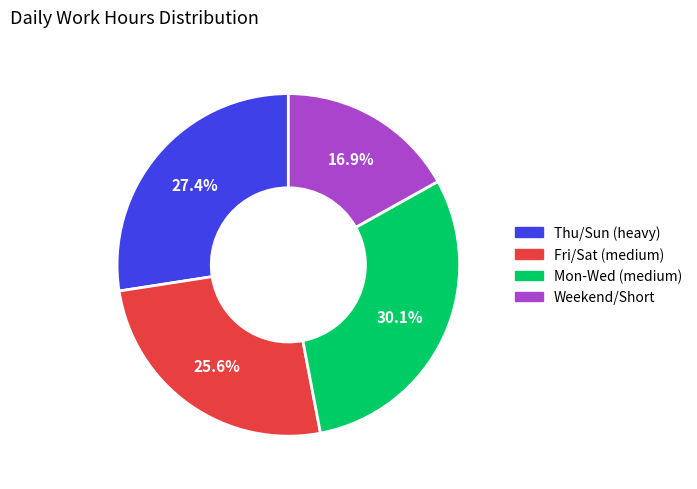

Is there a majority slice in this chart?

No